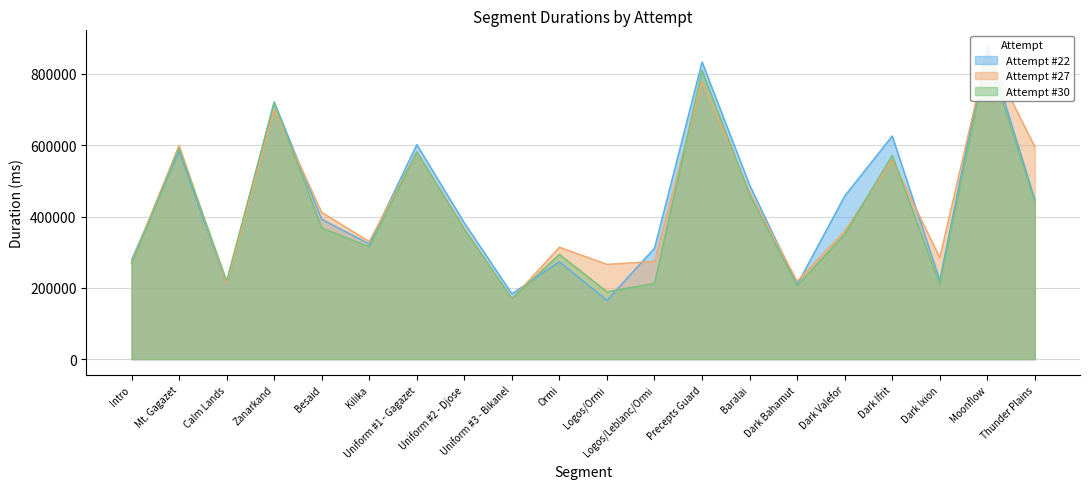

In Attempt #22, how many points are lower than both neighbors (excluding endpoints)?

6